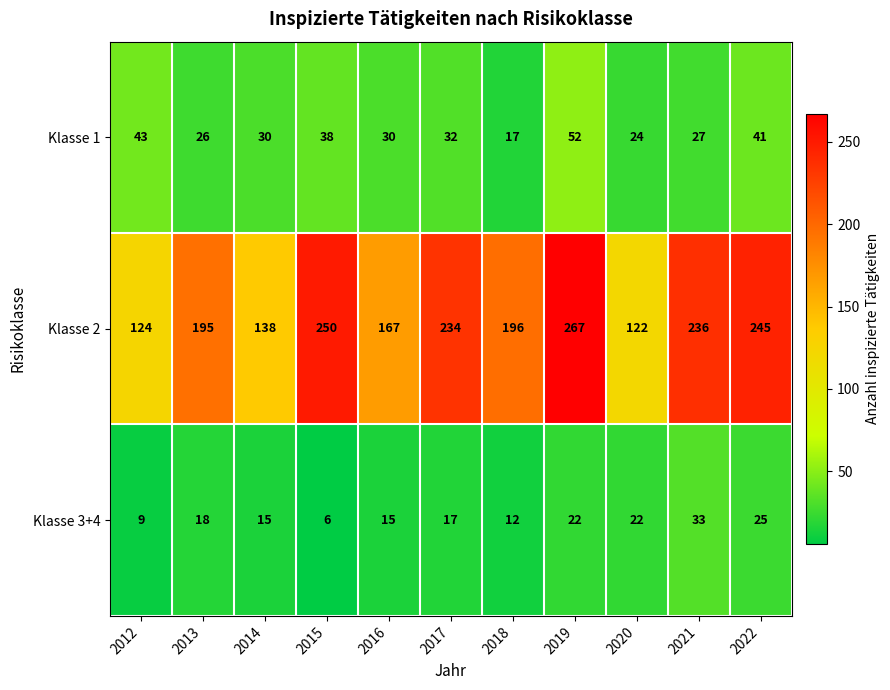

Which series changed the most between 2015 and 2018?

Klasse 2